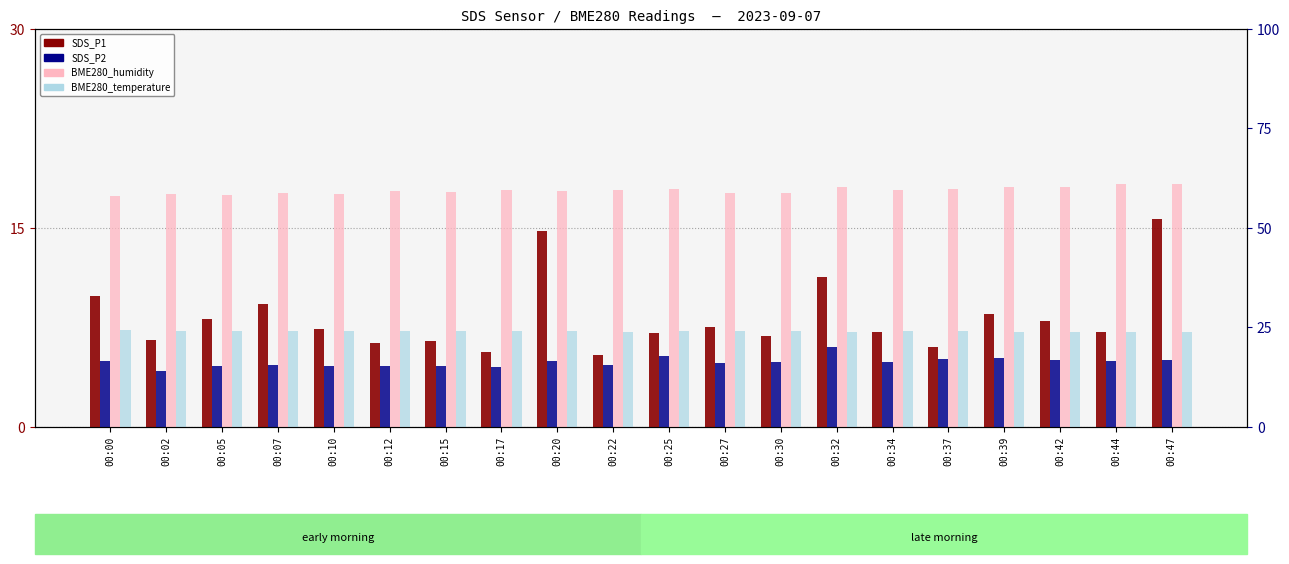

What is the smallest value displayed?

4.2